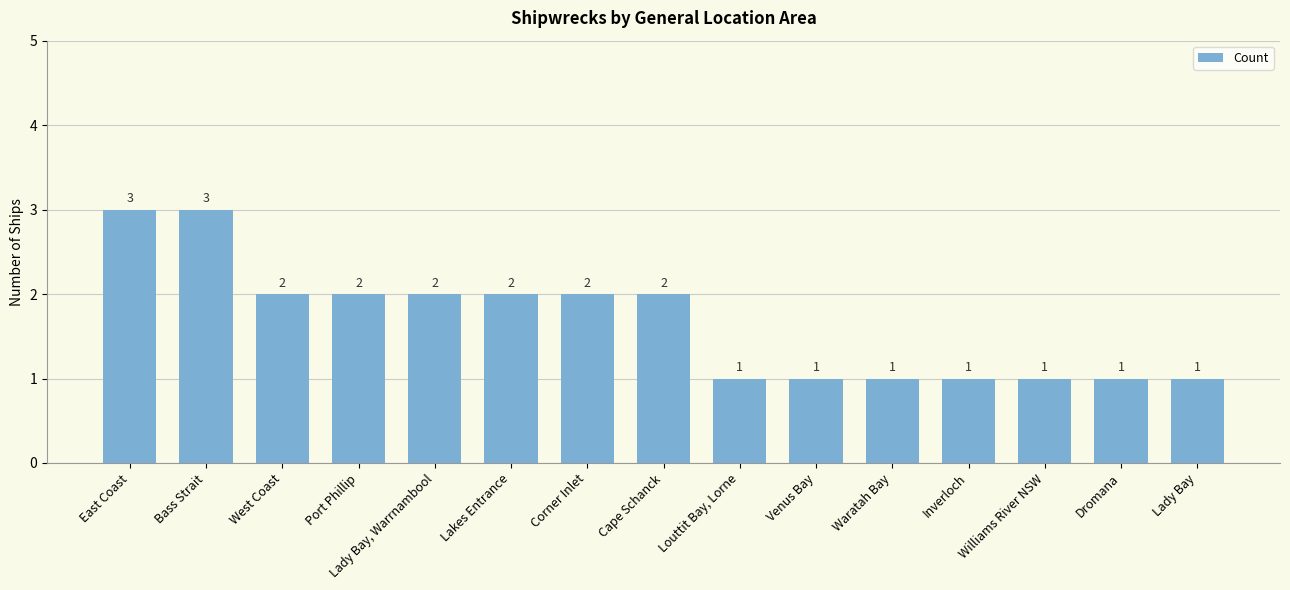

What is the label of the 14th bar from the right?

Bass Strait